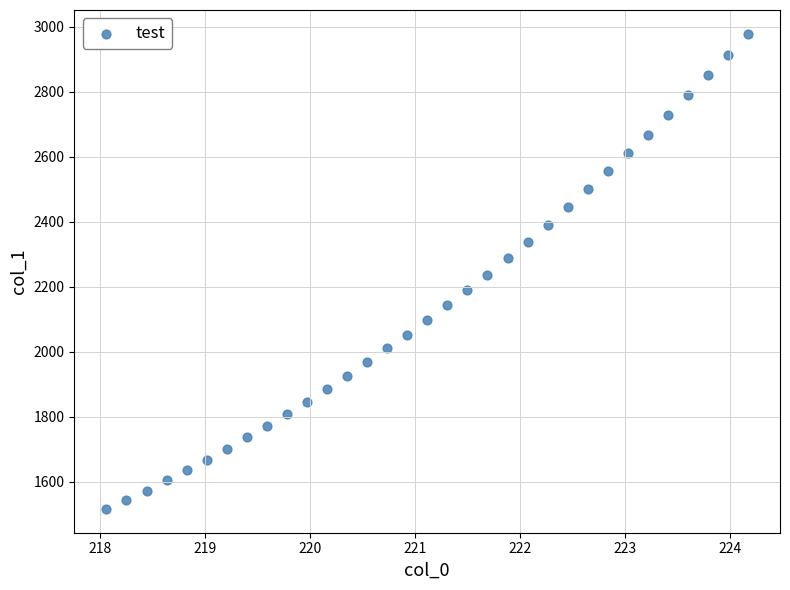

What is the range of Y values (max minus min)?

1462.5